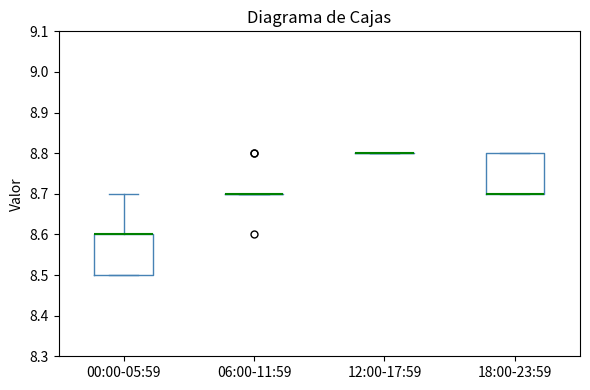

Reading left to right, transcribe this box plot: for each box, give where its median line is, the range the box spans, and where its two whiskers end, as read against the y-axis. The values are not printed on the chart, so give them approximately, as read against the axis.

00:00-05:59: median 8.6 (drawn on the box's upper edge), box 8.5 to 8.6, whiskers 8.5 to 8.7
06:00-11:59: box collapsed to a line at 8.7, whiskers 8.7 to 8.7
12:00-17:59: box collapsed to a line at 8.8, whiskers 8.8 to 8.8
18:00-23:59: median 8.7 (drawn on the box's lower edge), box 8.7 to 8.8, whiskers 8.7 to 8.8